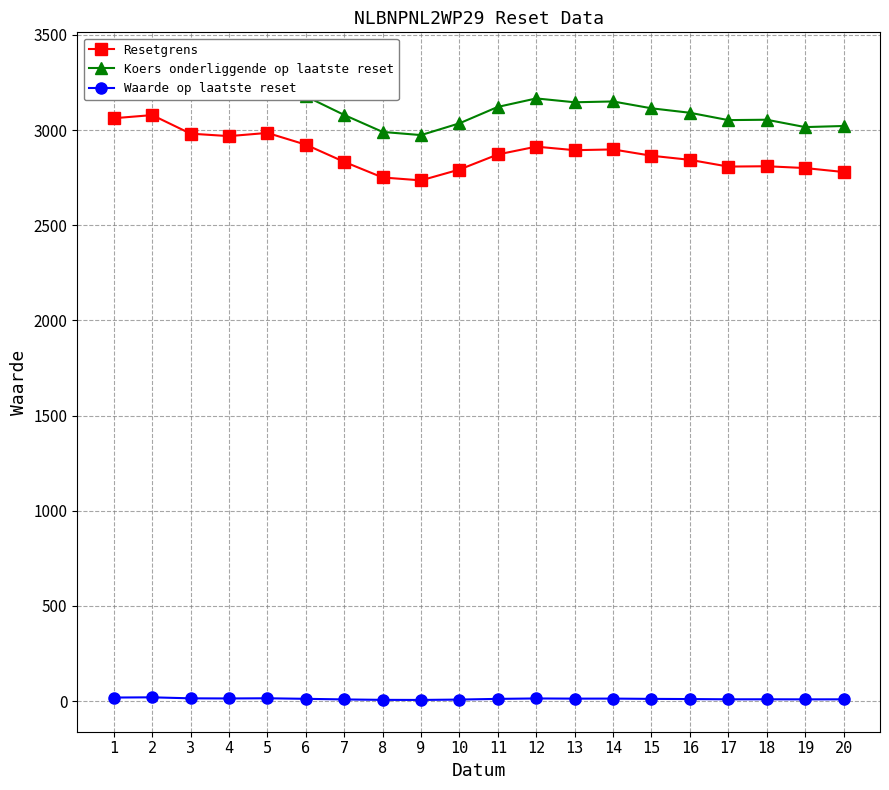

Which series has the largest range (max minus min)?

Koers onderliggende op laatste reset